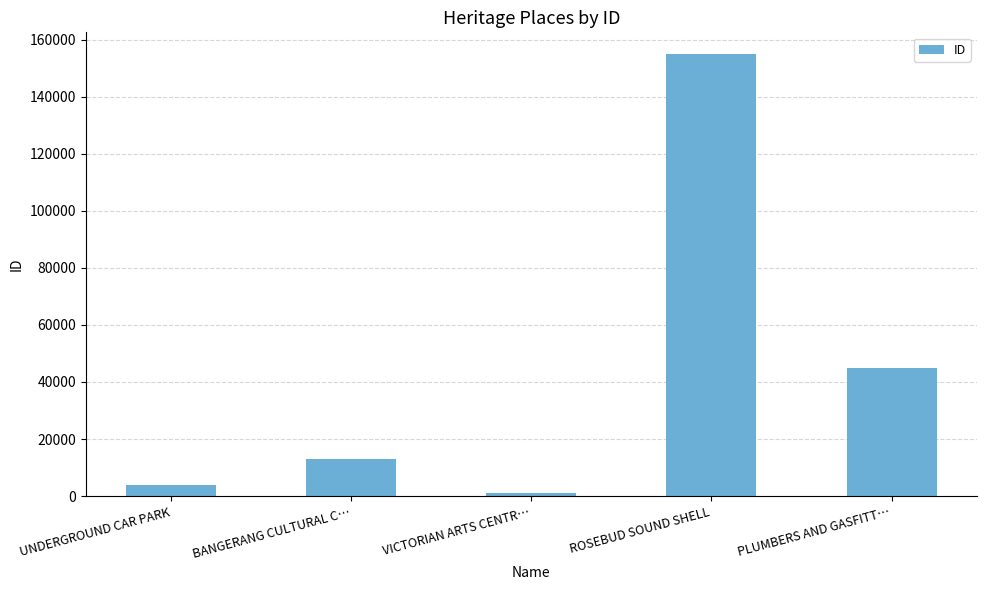

At which label is the value closest to 77966?

PLUMBERS AND GASFITT…